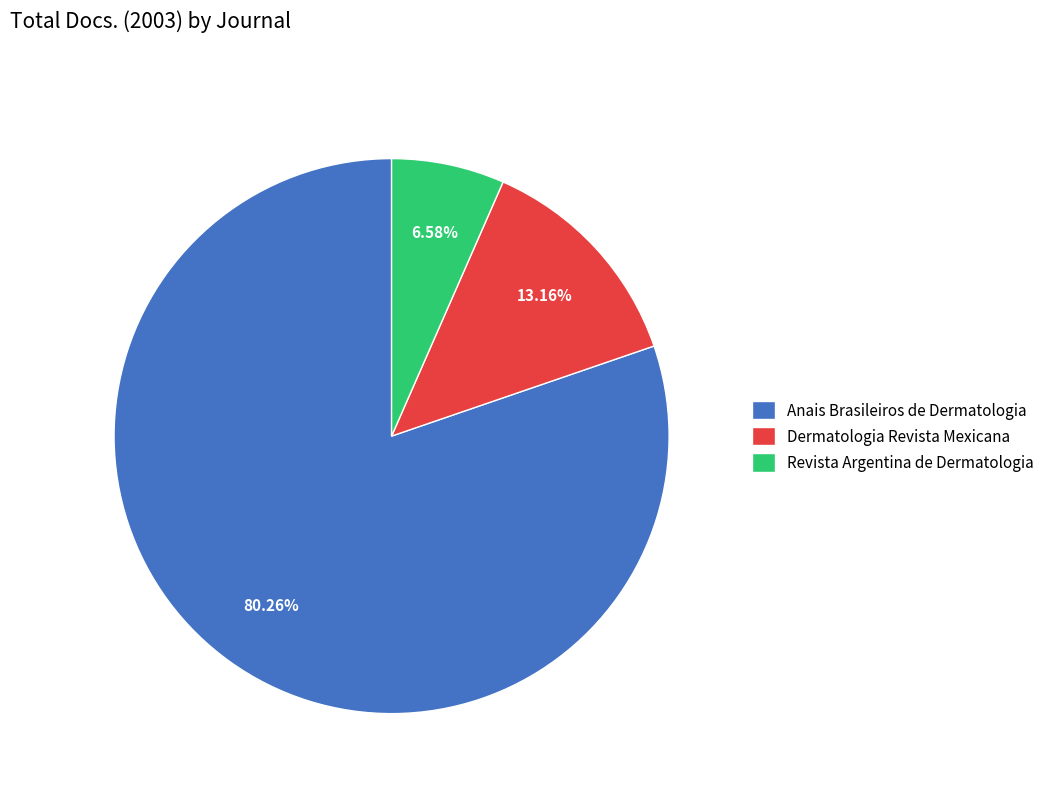

What is the total percentage of Revista Argentina de Dermatologia and Anais Brasileiros de Dermatologia?

86.8%